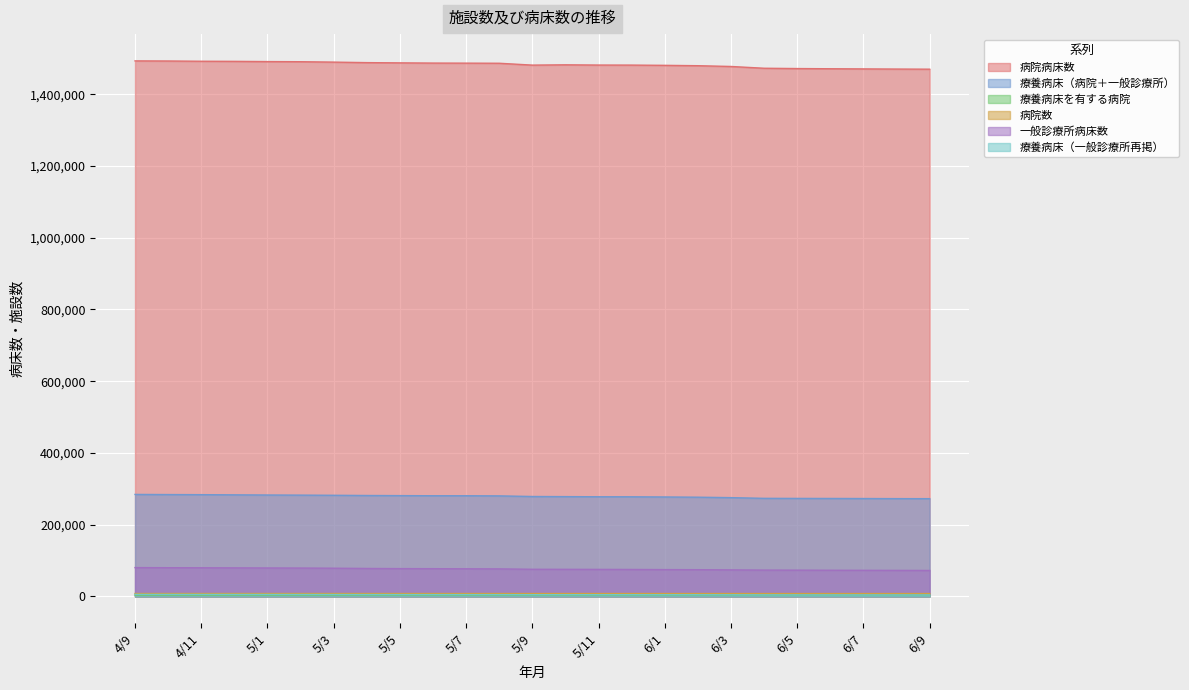

True or false: 一般診療所病床数 has more than 2 points higher than both neighbors.

False